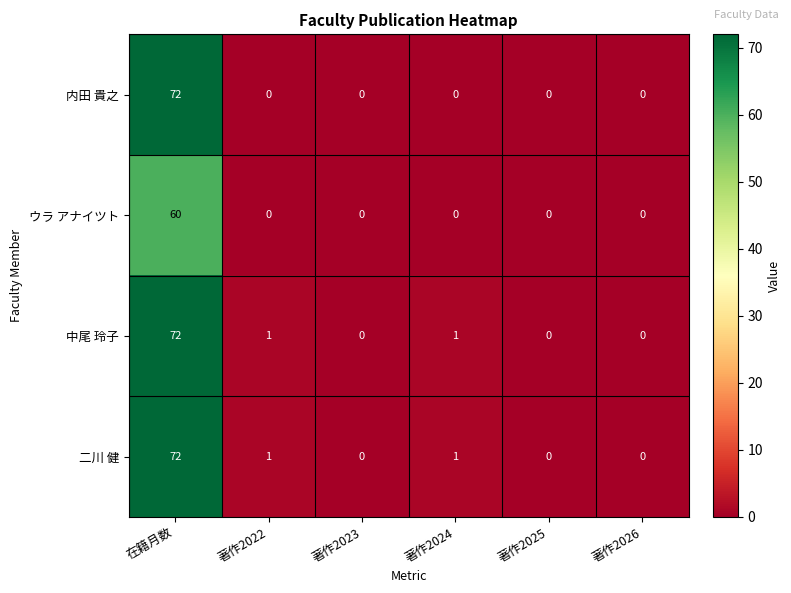

Reading left to right, list all the values displayed in this chart.

内田 貴之: 72	0	0	0	0	0
ウラ アナイツト: 60	0	0	0	0	0
中尾 玲子: 72	1	0	1	0	0
二川 健: 72	1	0	1	0	0